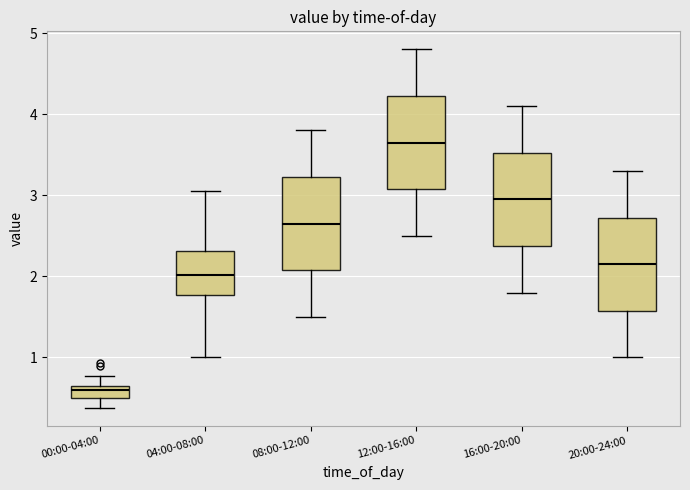

Which box has the highest median line?

12:00-16:00